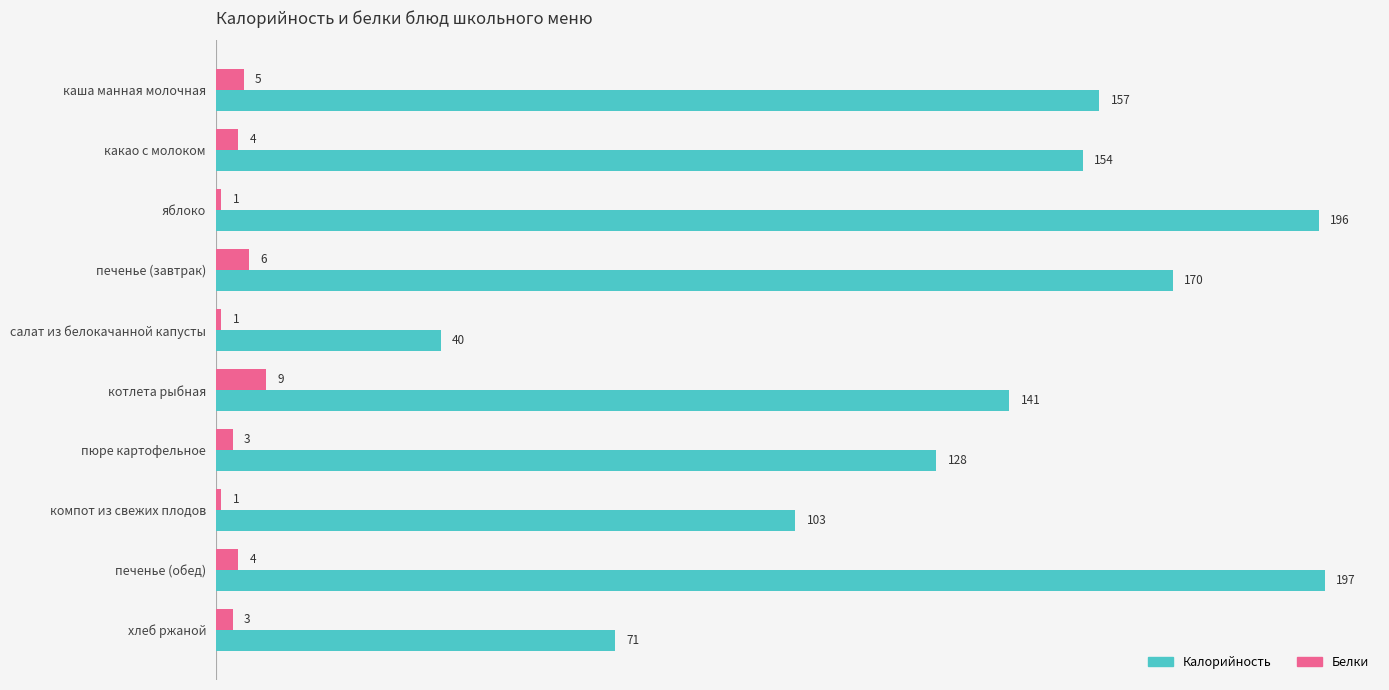

The value of Белки at печенье (завтрак) is 6. True or false?

True